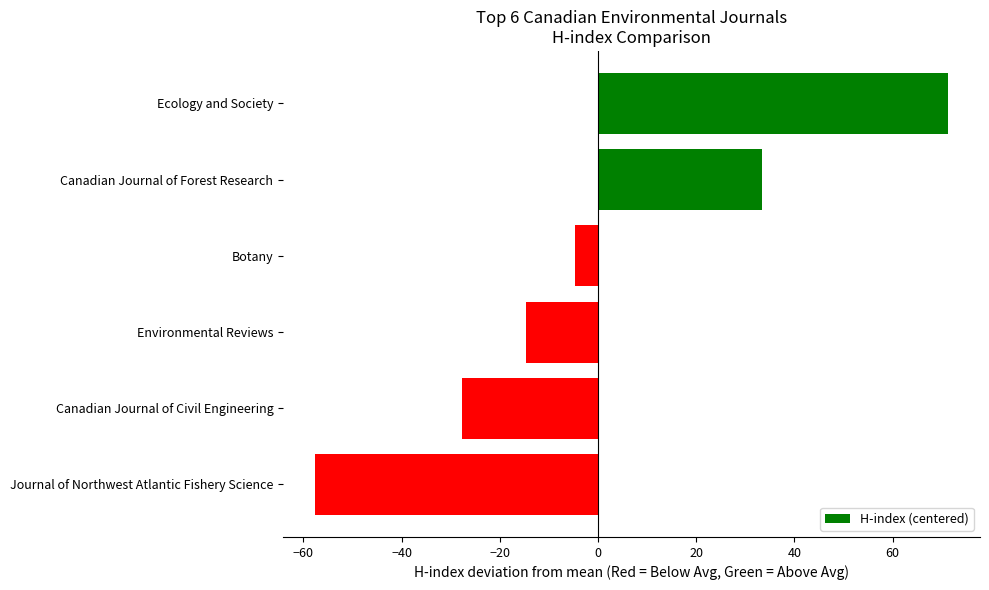

List the labels in order of value, smallest first.

Journal of Northwest Atlantic Fishery Science, Canadian Journal of Civil Engineering, Environmental Reviews, Botany, Canadian Journal of Forest Research, Ecology and Society